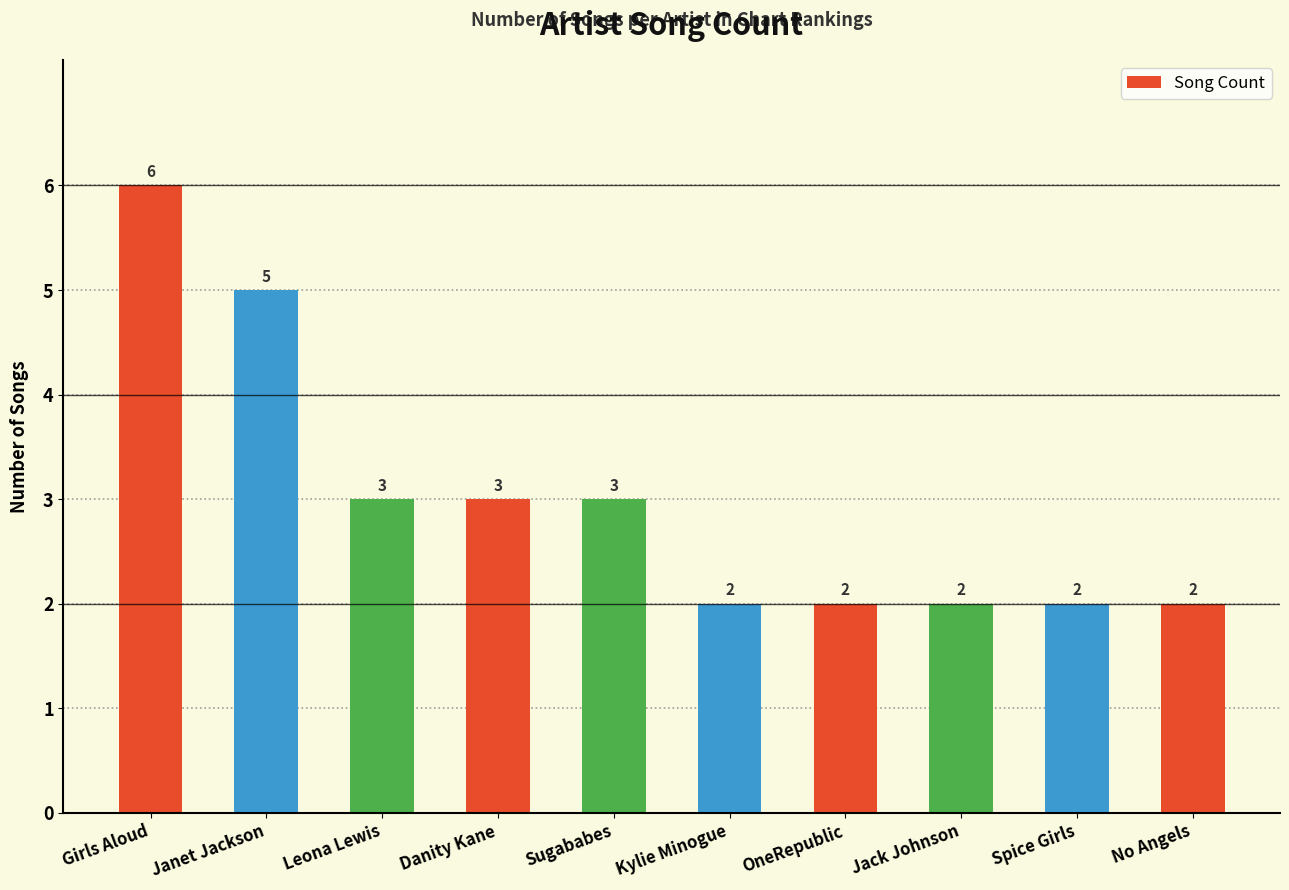

What is the difference between the values at Danity Kane and Jack Johnson?

1